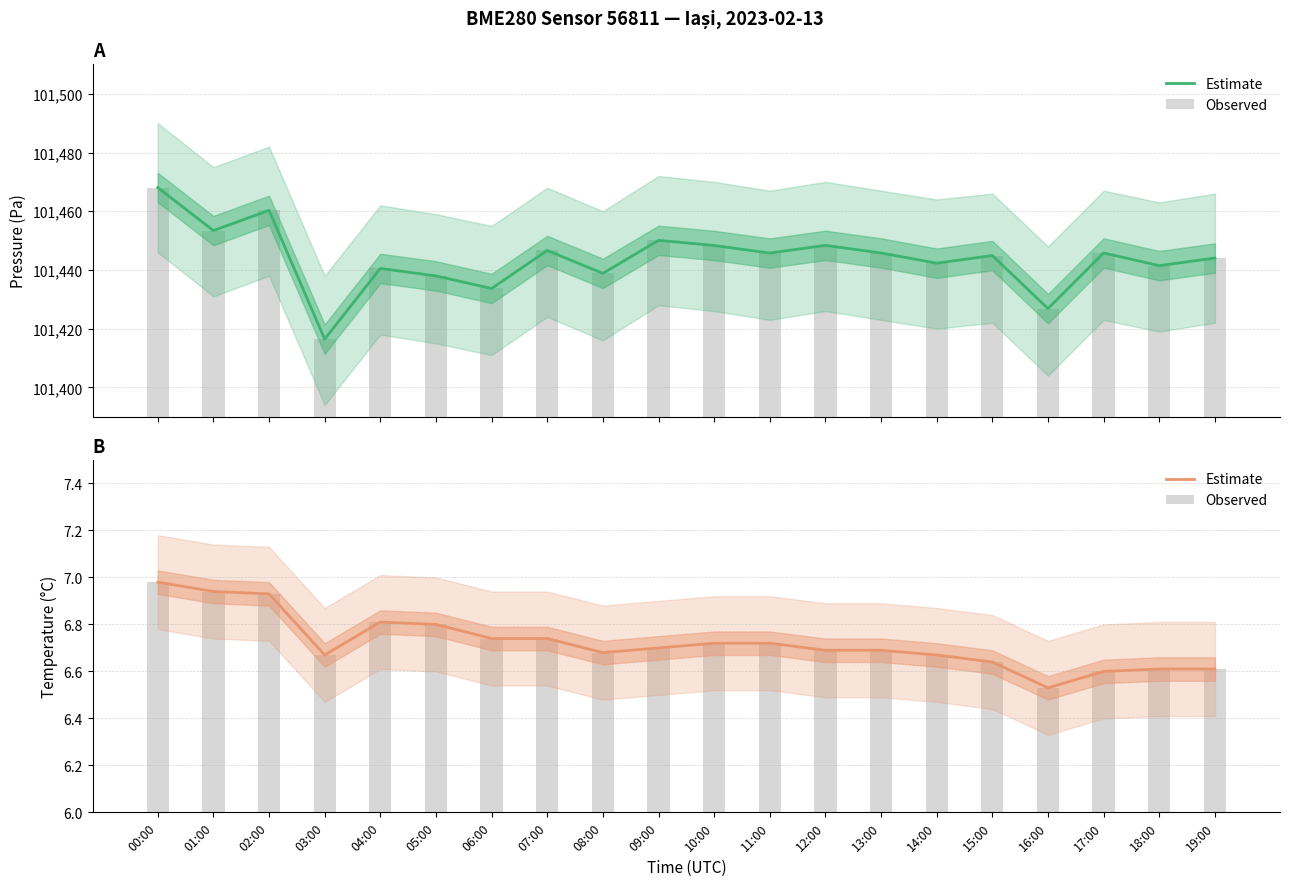

Rank the series by their maximum value, from highest to lowest.

Estimate, Observed